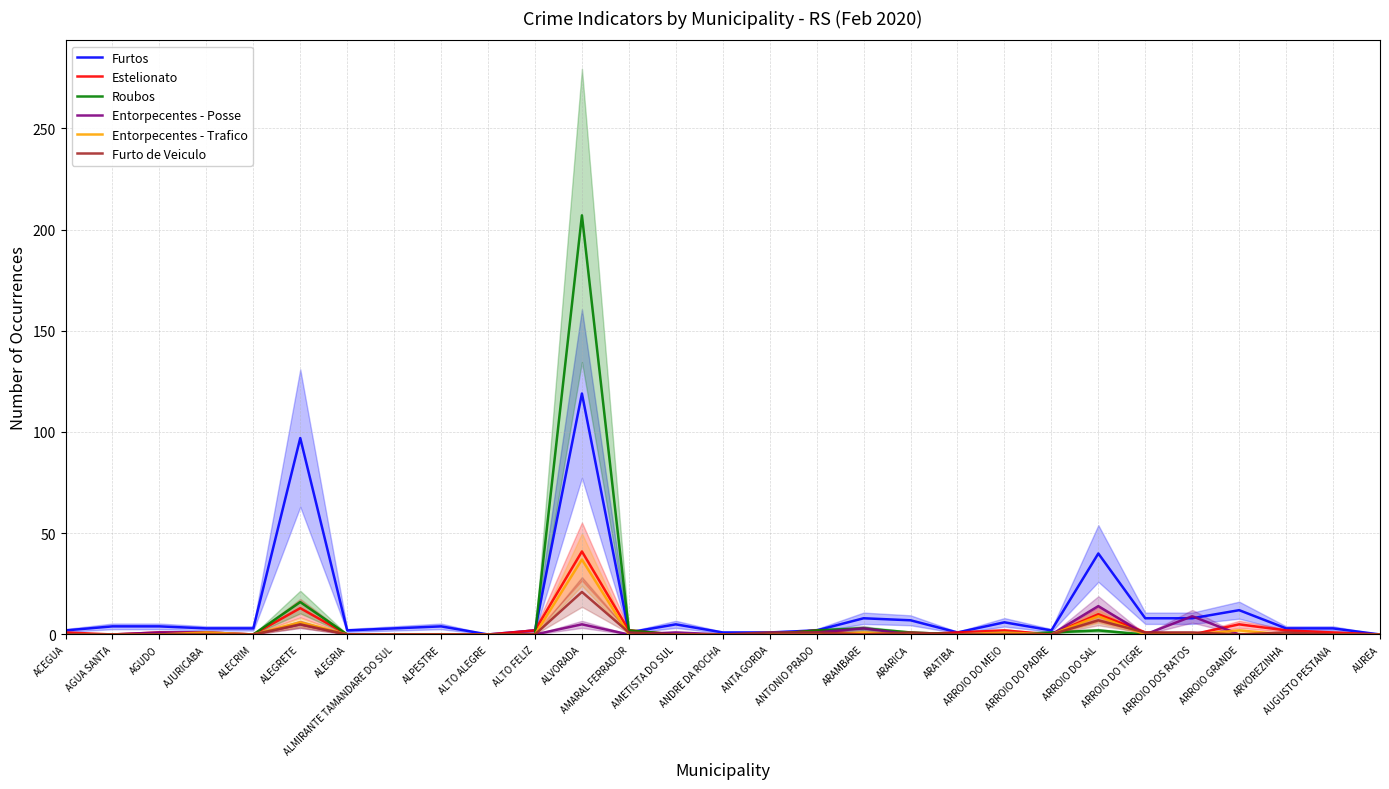

What is the value of the Furtos point at the 12th from the left?

119